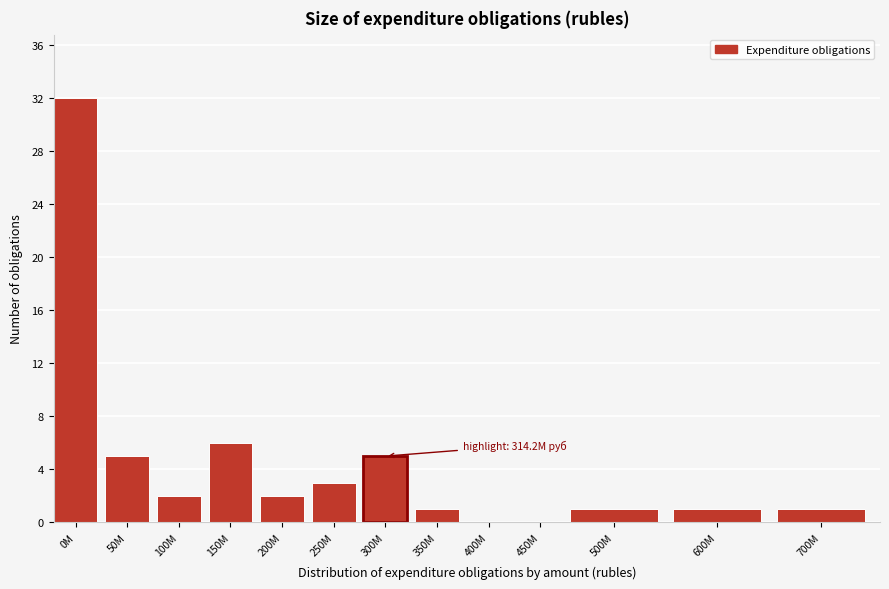

Reading left to right, extract all data points from this chart.

0M=32	50M=5	100M=2	150M=6	200M=2	250M=3	300M=5	350M=1	400M=0	450M=0	500M=1	600M=1	700M=1